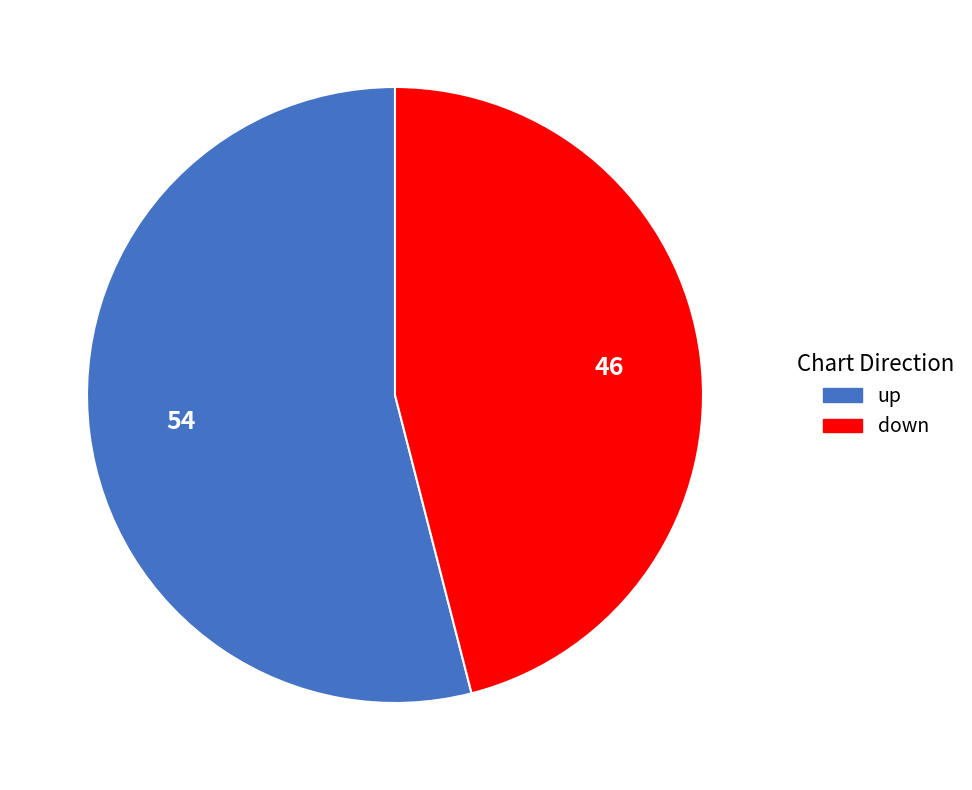

Is the sum of down and up greater than half?

Yes